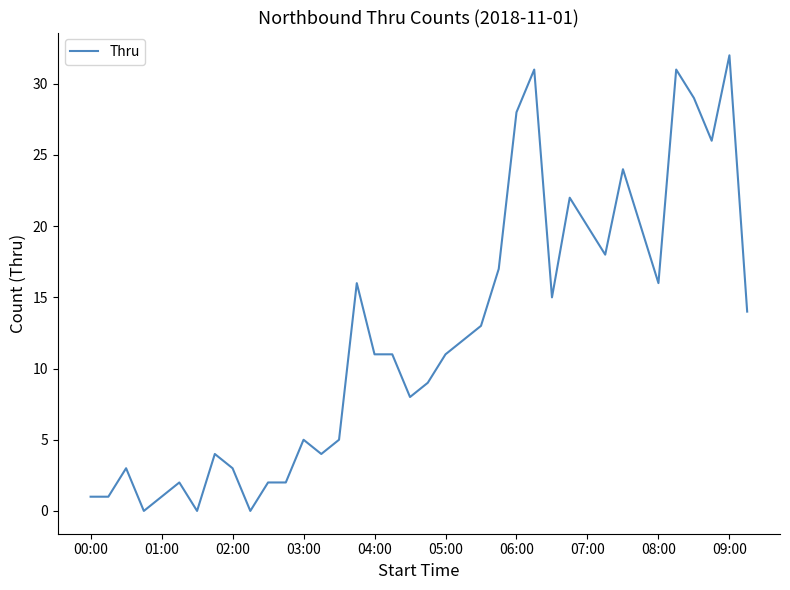

What is the greatest value displayed?

32